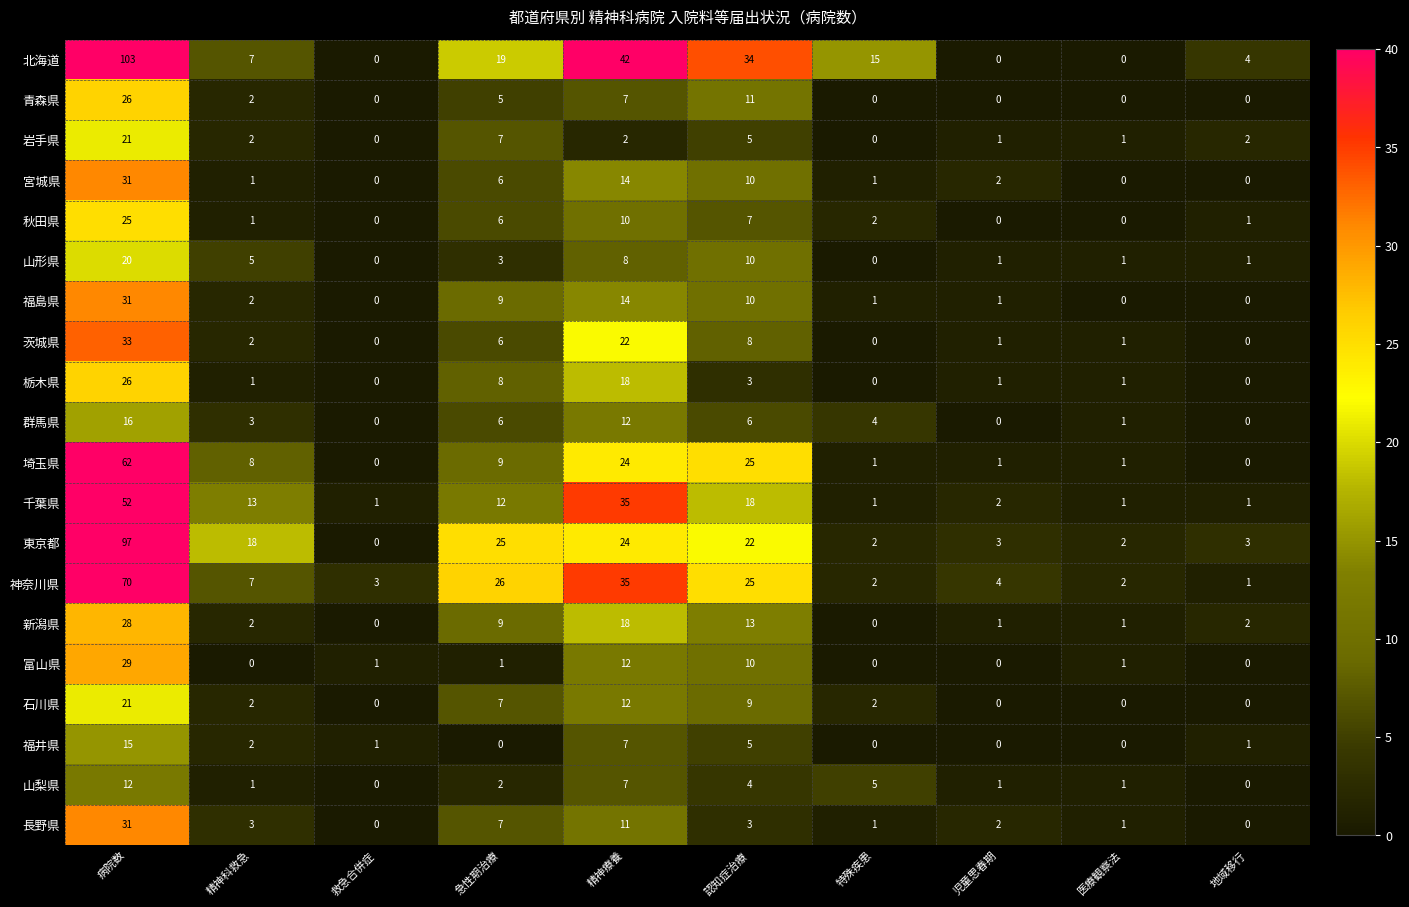

Which series has the largest range (max minus min)?

北海道